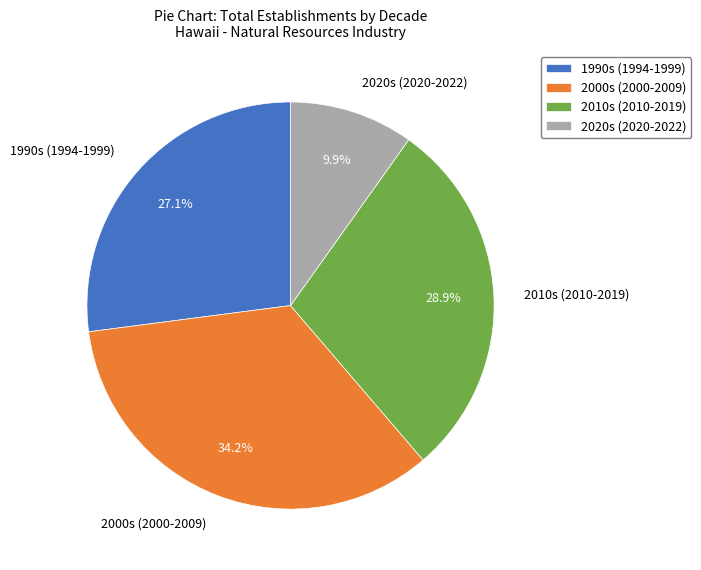

What is the ratio of the value at 2000s (2000-2009) to the value at 1990s (1994-1999)?

1.3